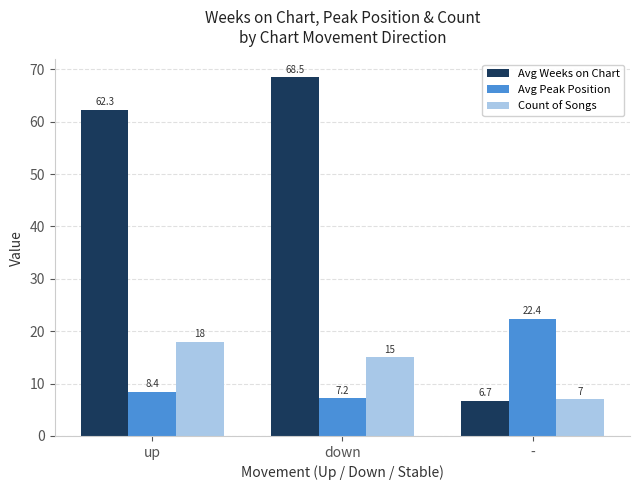

Reading right to left, list all the values displayed in this chart.

Avg Weeks on Chart: -=6.7	down=68.5	up=62.3
Avg Peak Position: -=22.4	down=7.2	up=8.4
Count of Songs: -=7.0	down=15.0	up=18.0